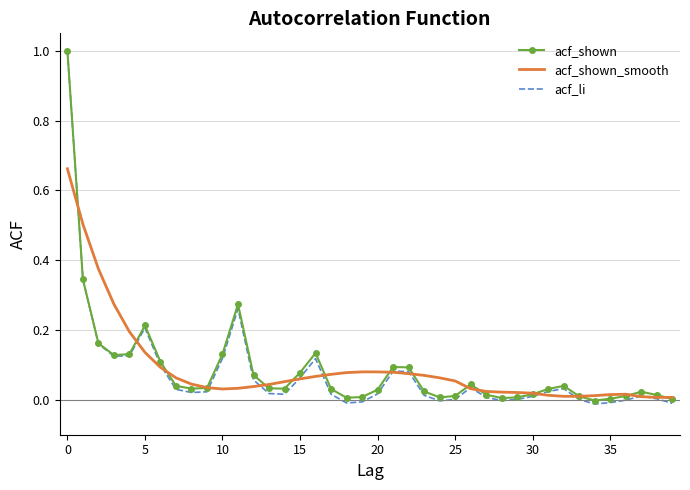

What is the maximum value shown in the chart?

1.0